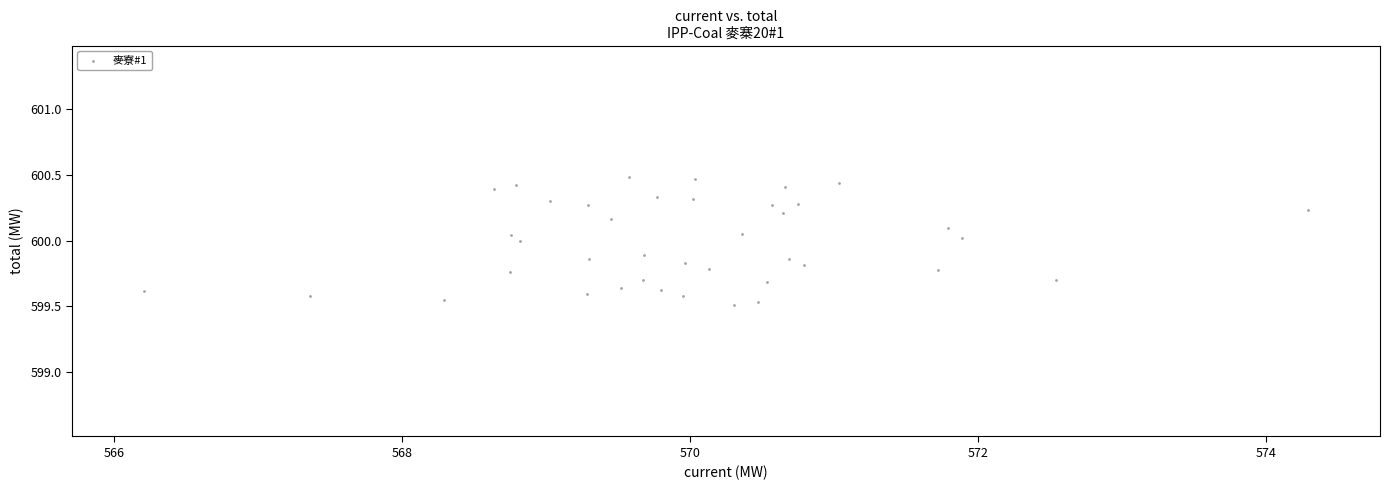

What is the range of Y values (max minus min)?

1.0